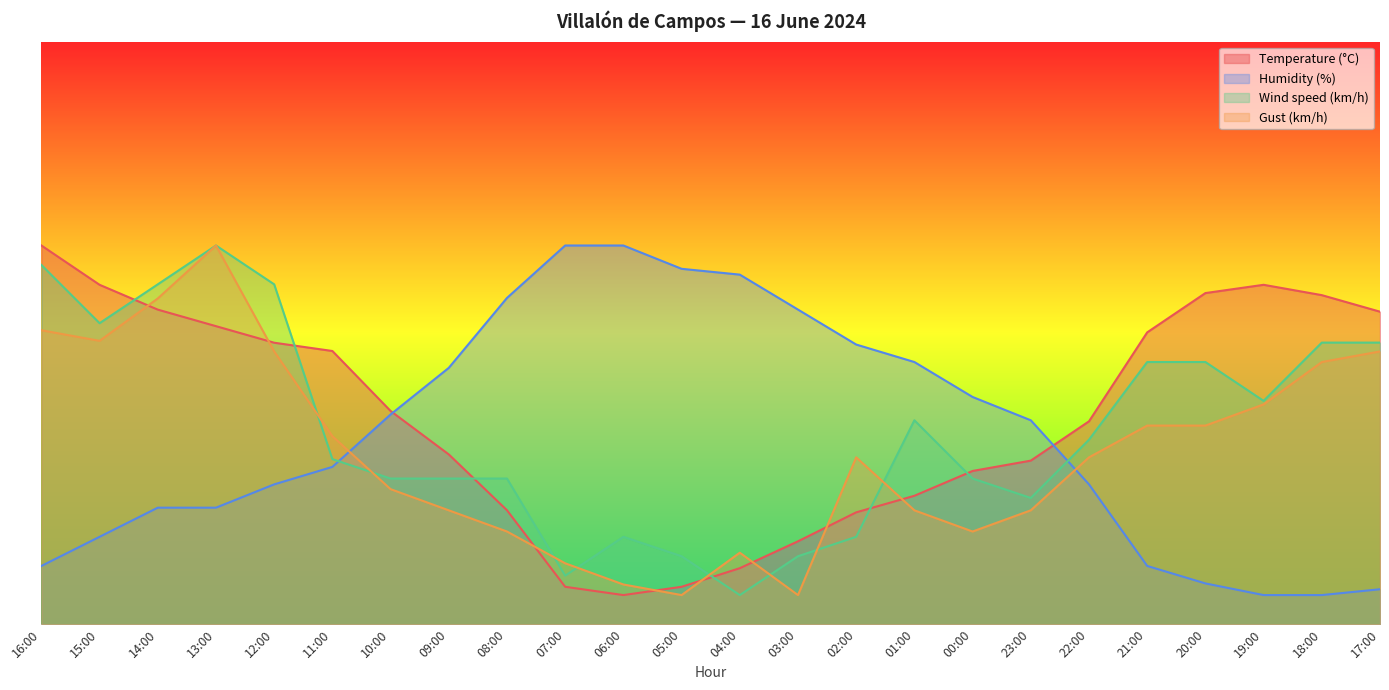

What are all the series names shown in the legend?

Temperature (°C), Humidity (%), Wind speed (km/h), Gust (km/h)